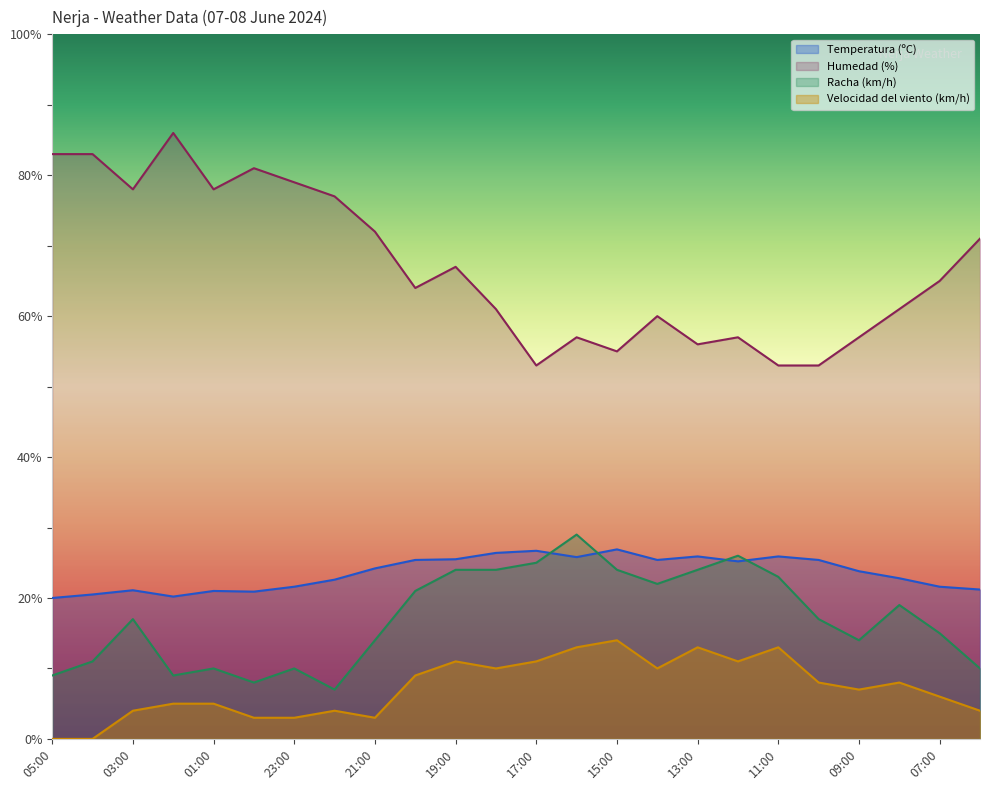

At which category does the chart reach its peak across all series?

02:00